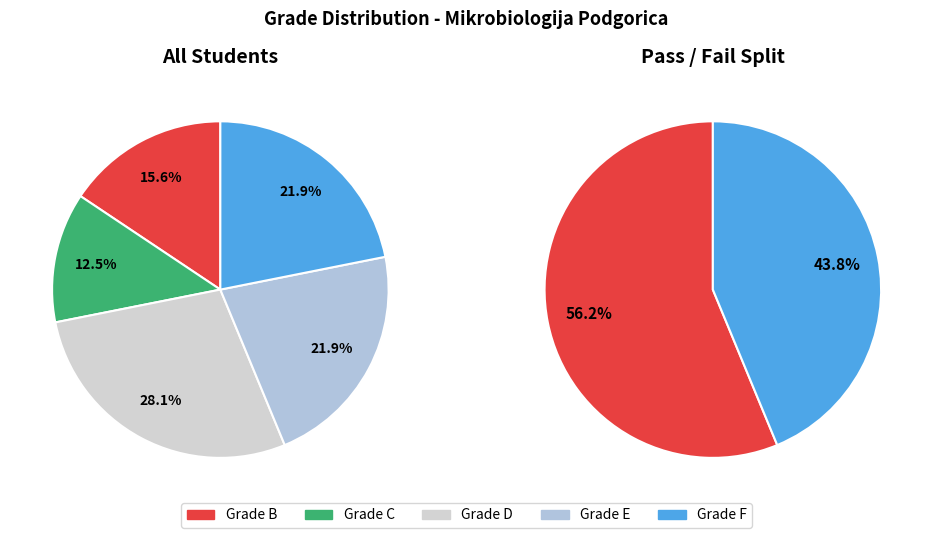

How many segments does this pie chart have?

5